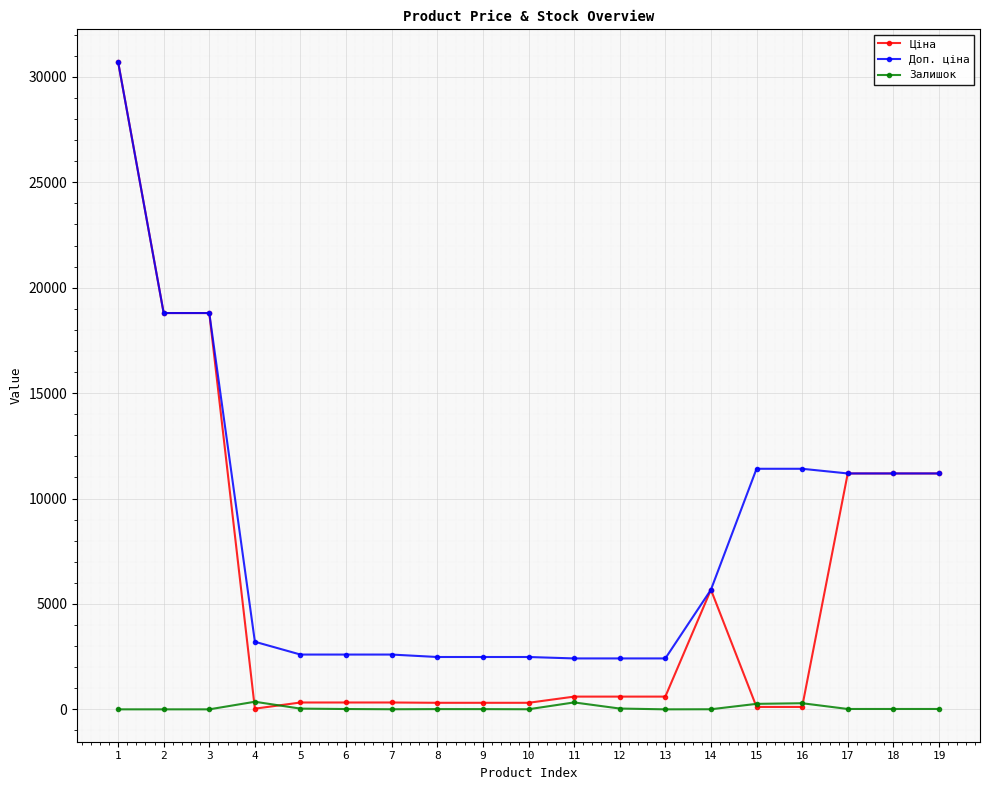

Rank the series by their average value, from lowest to highest.

Залишок, Ціна, Доп. ціна